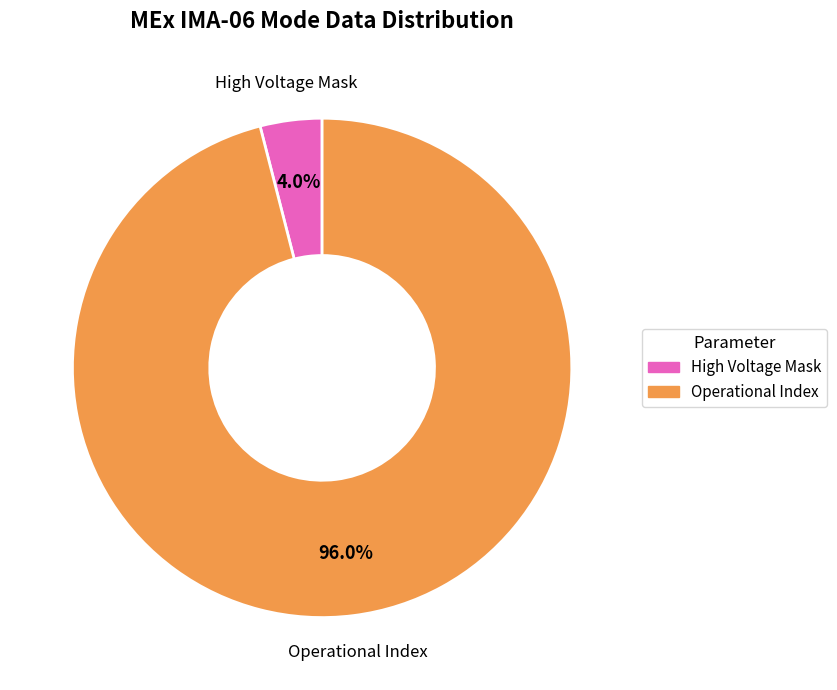

What is the largest slice in the pie chart?

Operational Index